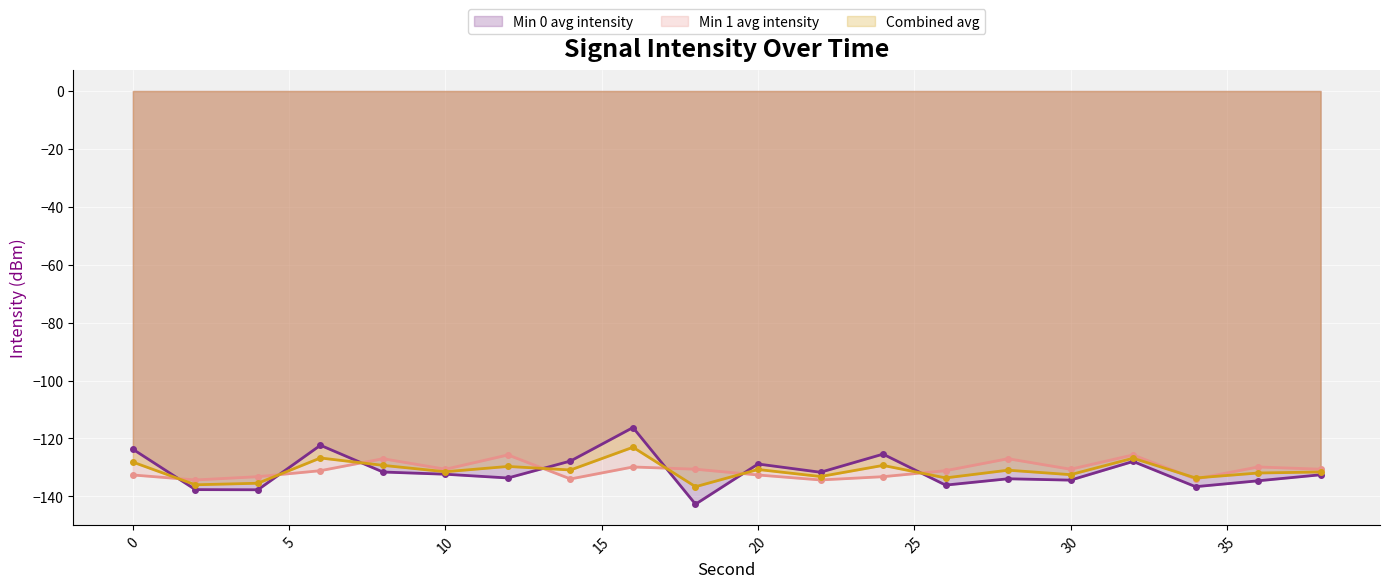

True or false: Min 0 avg intensity and Min 1 avg intensity intersect in this chart.

True